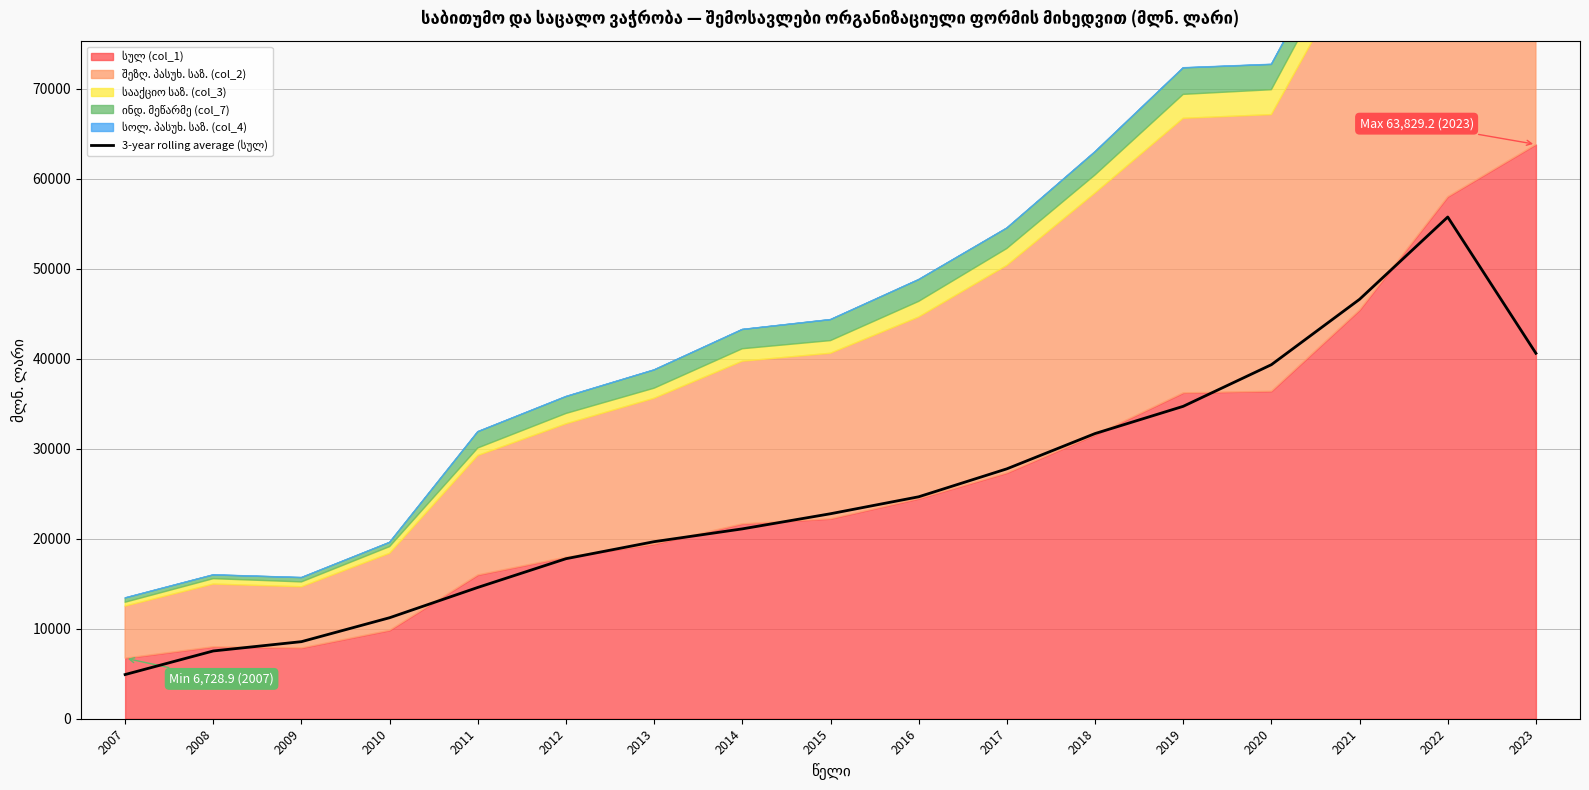

Reading left to right, what are all the values shown in this chart?

2007=4909.6	2008=7531.9	2009=8565.7	2010=11227.0	2011=14592.1	2012=17784.8	2013=19678.5	2014=21099.8	2015=22782.0	2016=24666.2	2017=27771.9	2018=31692.9	2019=34719.5	2020=39347.3	2021=46613.1	2022=55757.0	2023=40615.0